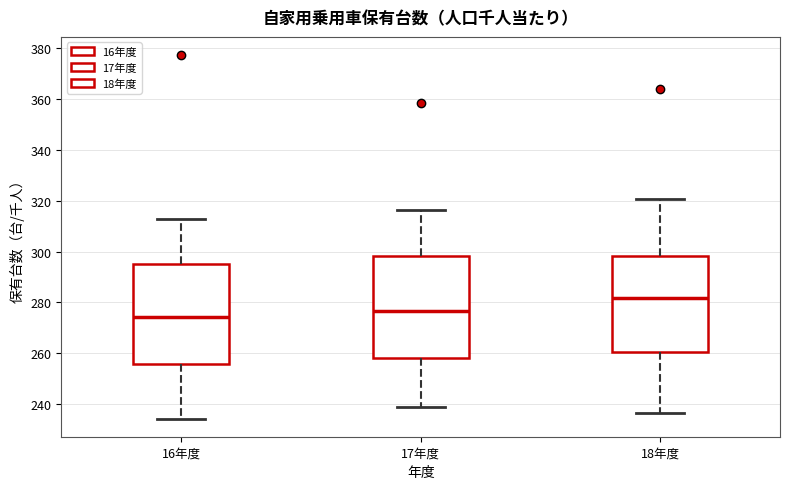

Which box has the highest median line?

18年度